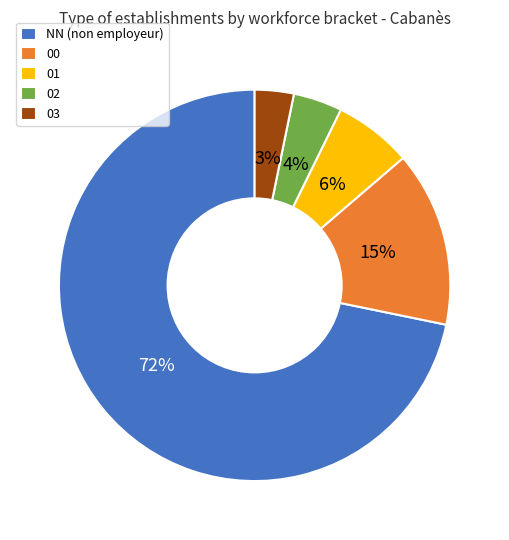

Between 01 and 02, which is larger?

01